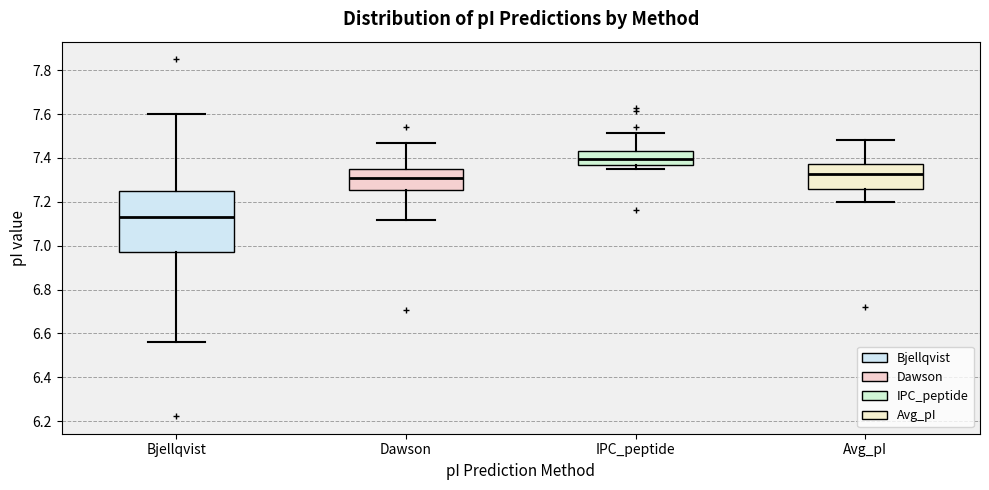

Comparing the boxes themselves (not the whiskers), which one is the tallest?

Bjellqvist